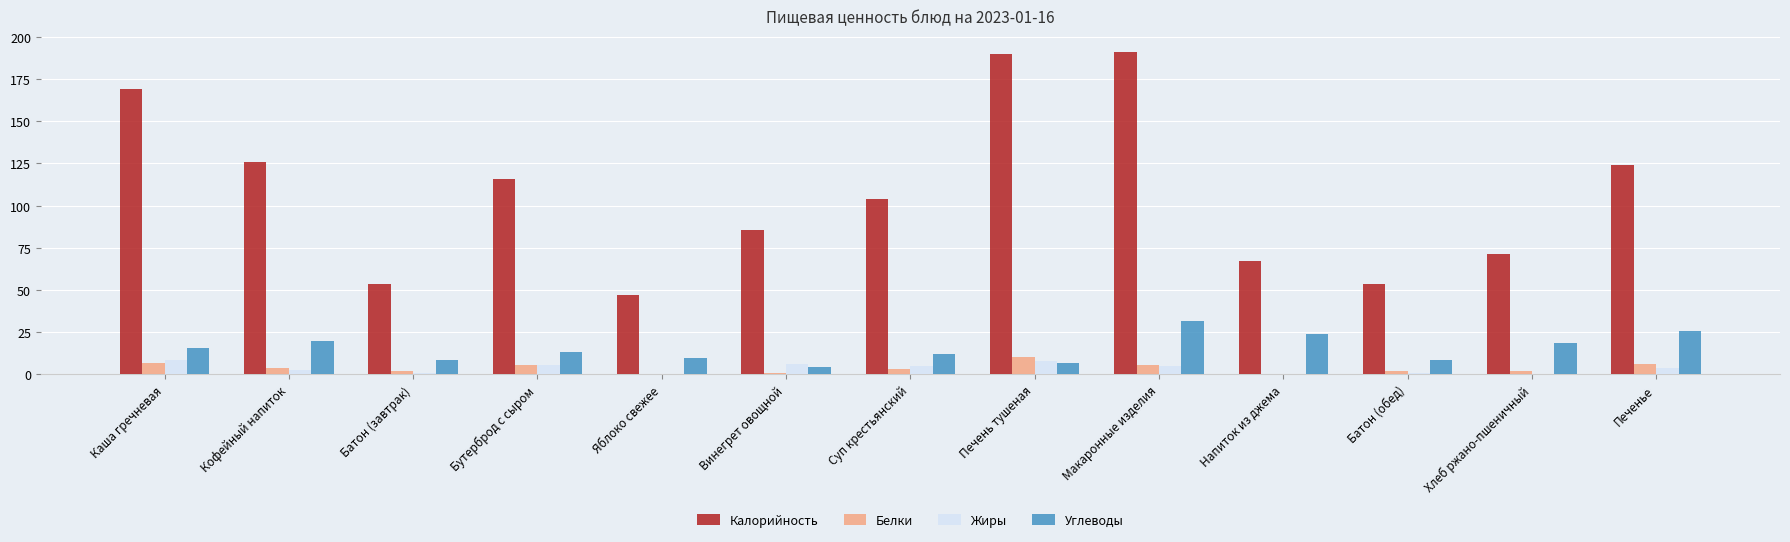

What are all the series names shown in the legend?

Калорийность, Белки, Жиры, Углеводы